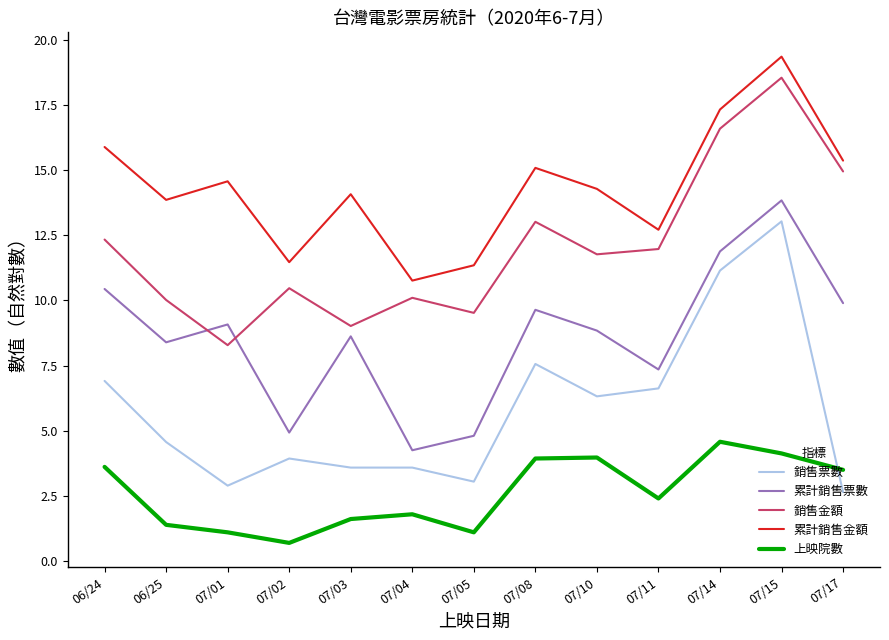

Is the value of 累計銷售金額 at 07/04 greater than the value of 累計銷售票數 at 07/04?

Yes